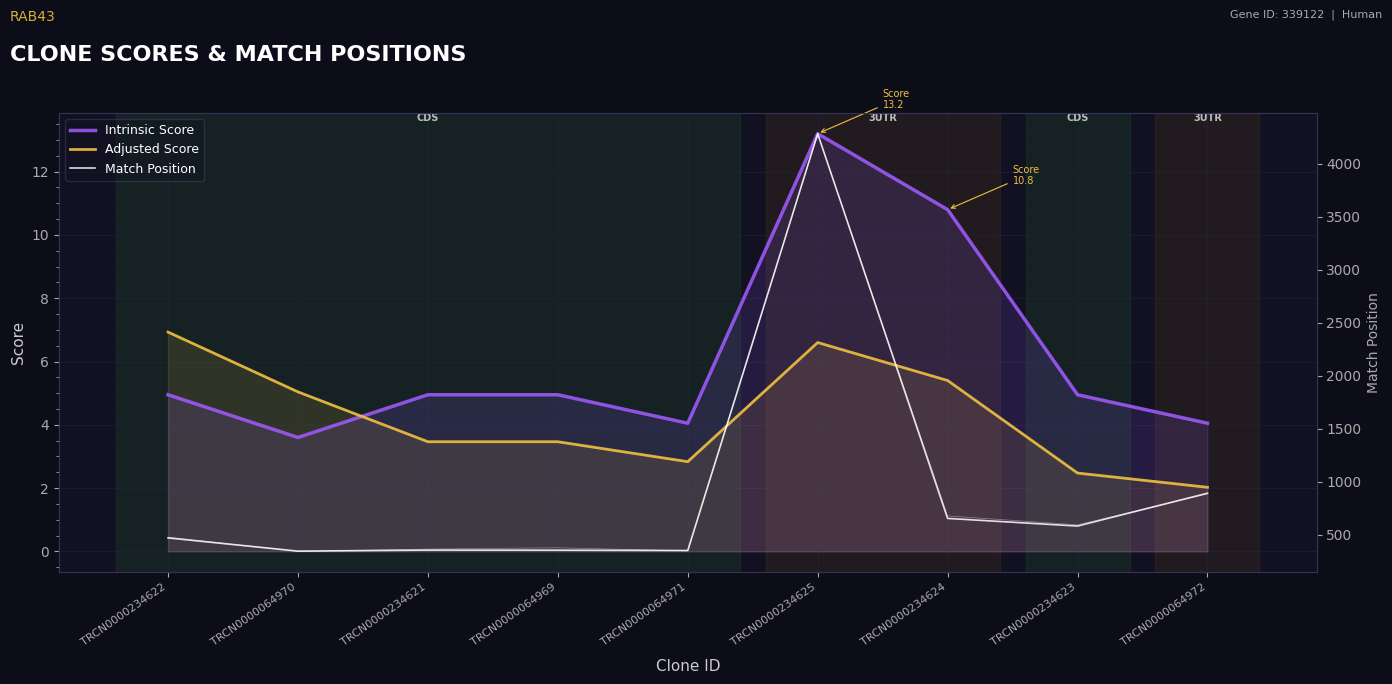

What is the approximate value of Match Position at TRCN0000234624?

654.0